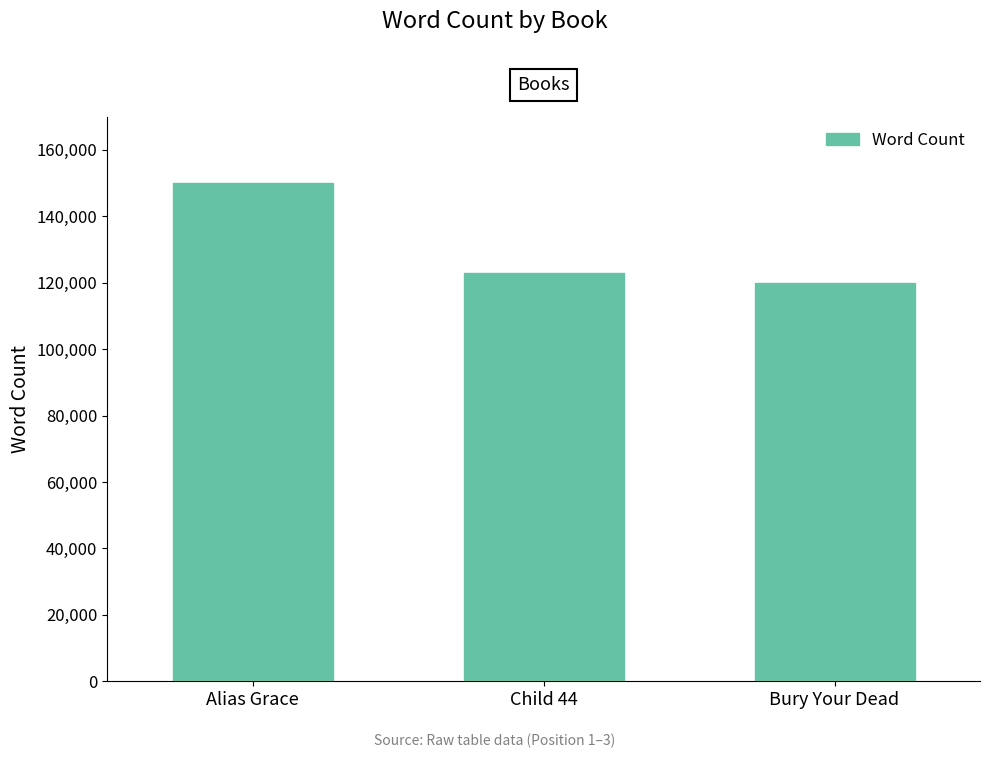

The chart shows a value of 104340 at Alias Grace. True or false?

False